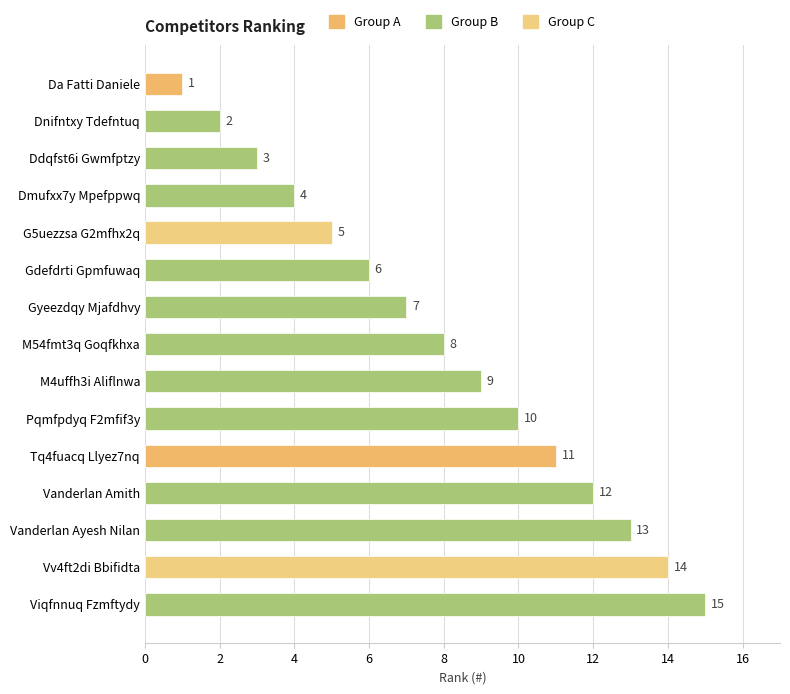

What is the sum of all values?

120